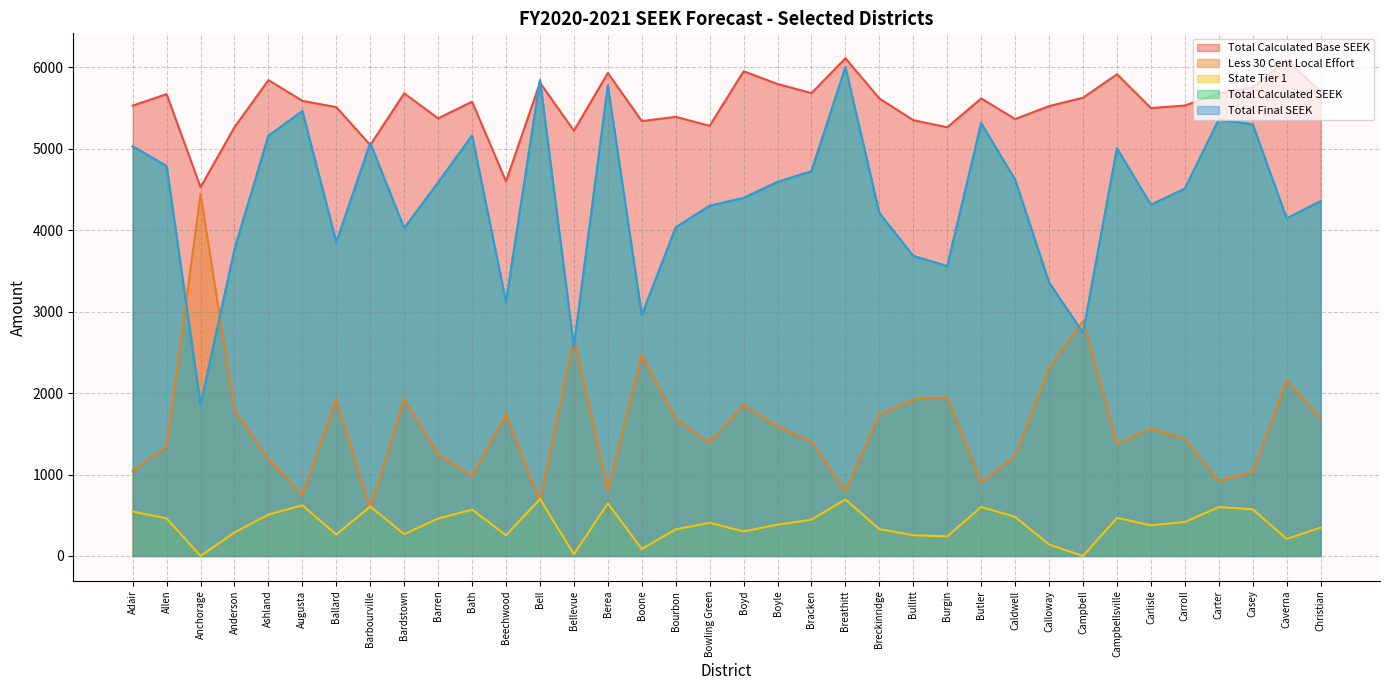

True or false: Total Calculated SEEK has more than 1 points higher than both neighbors.

True